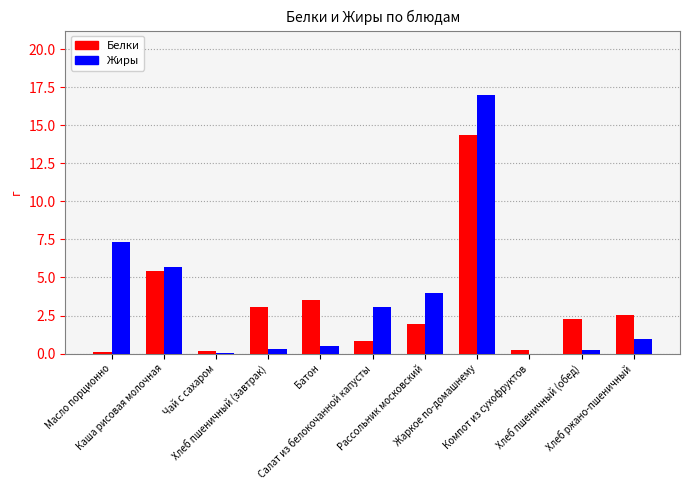

The Жиры series shows 4.3 at Масло порционно. True or false?

False